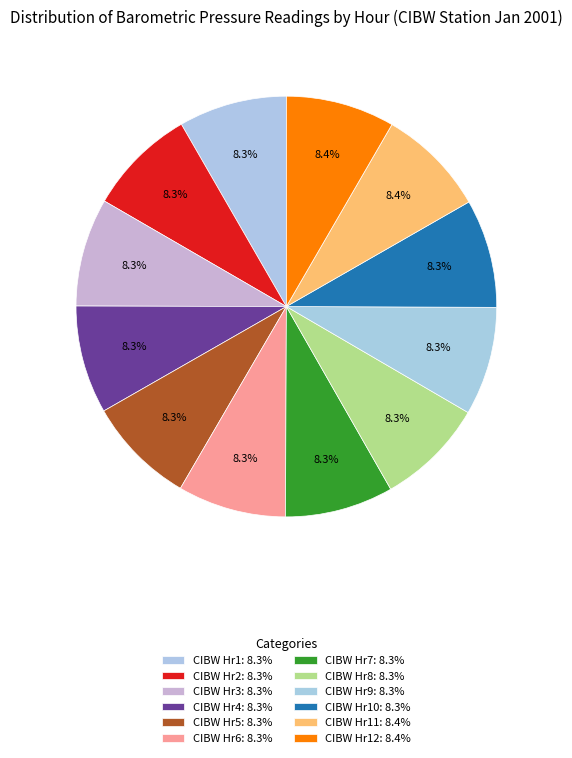

Count the number of slices in the pie.

12